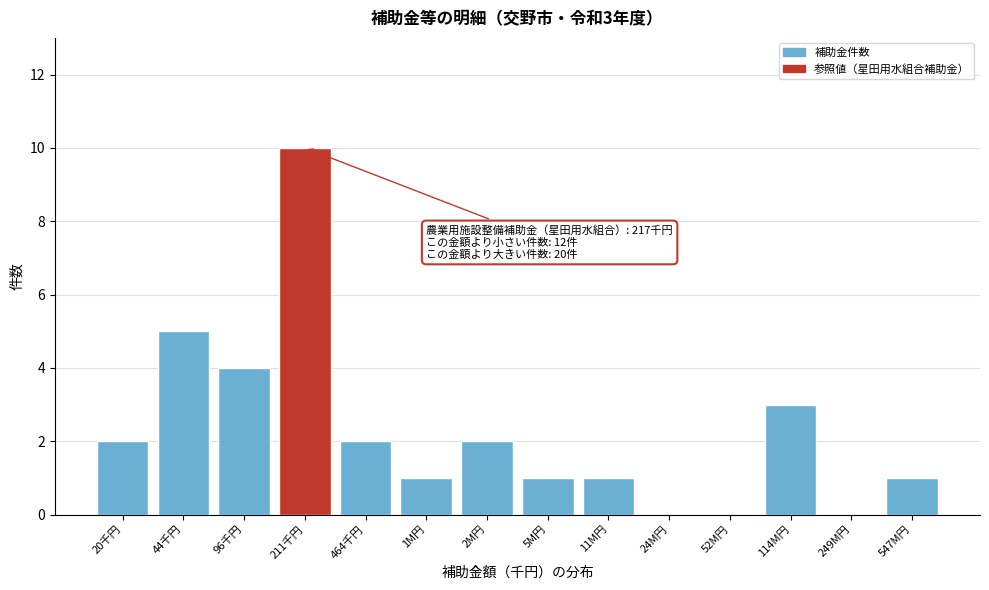

Reading left to right, transcribe all the data shown in this chart.

20千円=2	44千円=5	96千円=4	211千円=10	464千円=2	1M円=1	2M円=2	5M円=1	11M円=1	24M円=0	52M円=0	114M円=3	249M円=0	547M円=1